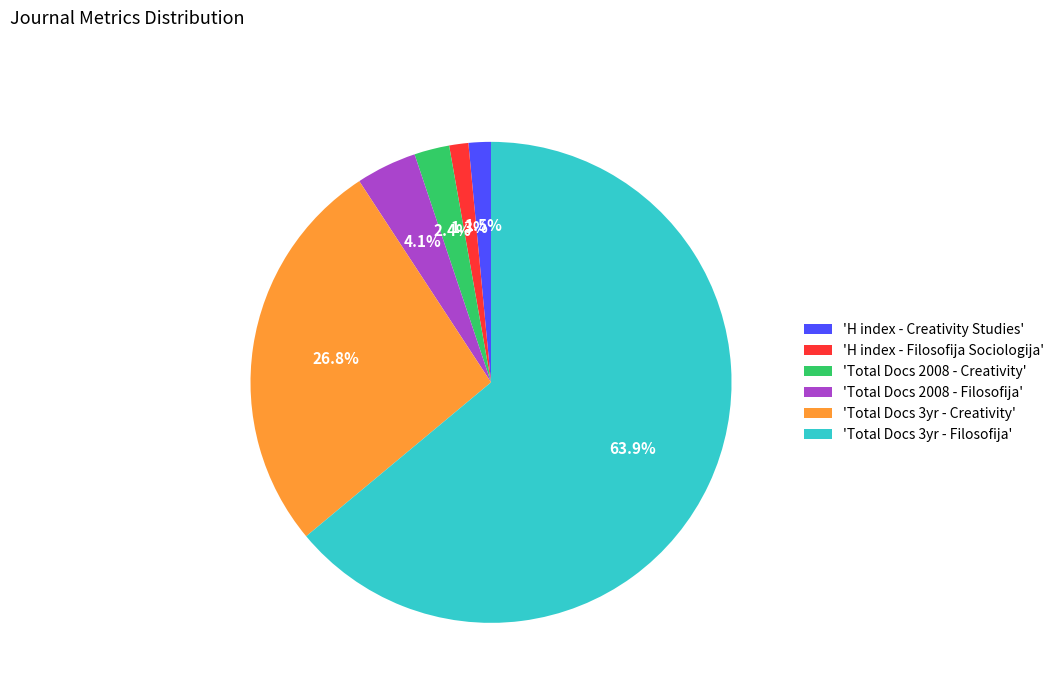

To the nearest percent, what is the difference between the largest and smallest slice percentages?

63%